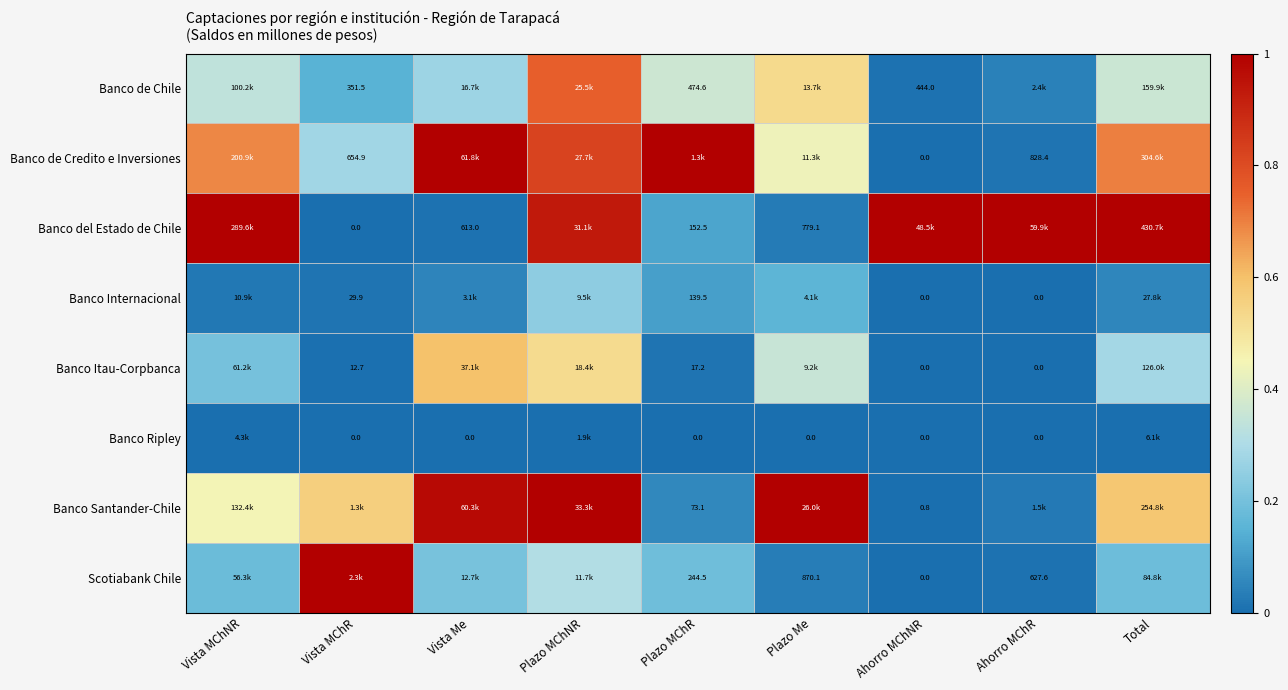

At Total, list the series in order from smallest to largest.

Banco Ripley, Banco Internacional, Scotiabank Chile, Banco Itau-Corpbanca, Banco de Chile, Banco Santander-Chile, Banco de Credito e Inversiones, Banco del Estado de Chile